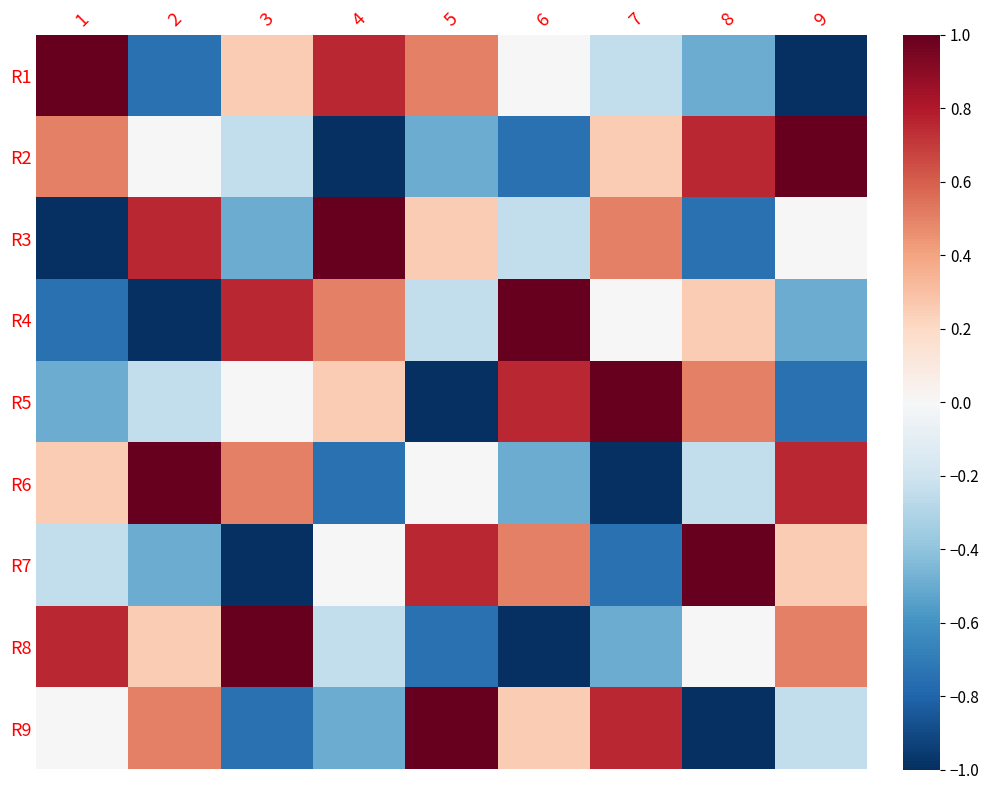

Reading left to right, extract all data points from this chart.

R1: 1=1.0	2=-0.8	3=0.2	4=0.8	5=0.5	6=0.0	7=-0.2	8=-0.5	9=-1.0
R2: 1=0.5	2=0.0	3=-0.2	4=-1.0	5=-0.5	6=-0.8	7=0.2	8=0.8	9=1.0
R3: 1=-1.0	2=0.8	3=-0.5	4=1.0	5=0.2	6=-0.2	7=0.5	8=-0.8	9=0.0
R4: 1=-0.8	2=-1.0	3=0.8	4=0.5	5=-0.2	6=1.0	7=0.0	8=0.2	9=-0.5
R5: 1=-0.5	2=-0.2	3=0.0	4=0.2	5=-1.0	6=0.8	7=1.0	8=0.5	9=-0.8
R6: 1=0.2	2=1.0	3=0.5	4=-0.8	5=0.0	6=-0.5	7=-1.0	8=-0.2	9=0.8
R7: 1=-0.2	2=-0.5	3=-1.0	4=0.0	5=0.8	6=0.5	7=-0.8	8=1.0	9=0.2
R8: 1=0.8	2=0.2	3=1.0	4=-0.2	5=-0.8	6=-1.0	7=-0.5	8=0.0	9=0.5
R9: 1=0.0	2=0.5	3=-0.8	4=-0.5	5=1.0	6=0.2	7=0.8	8=-1.0	9=-0.2